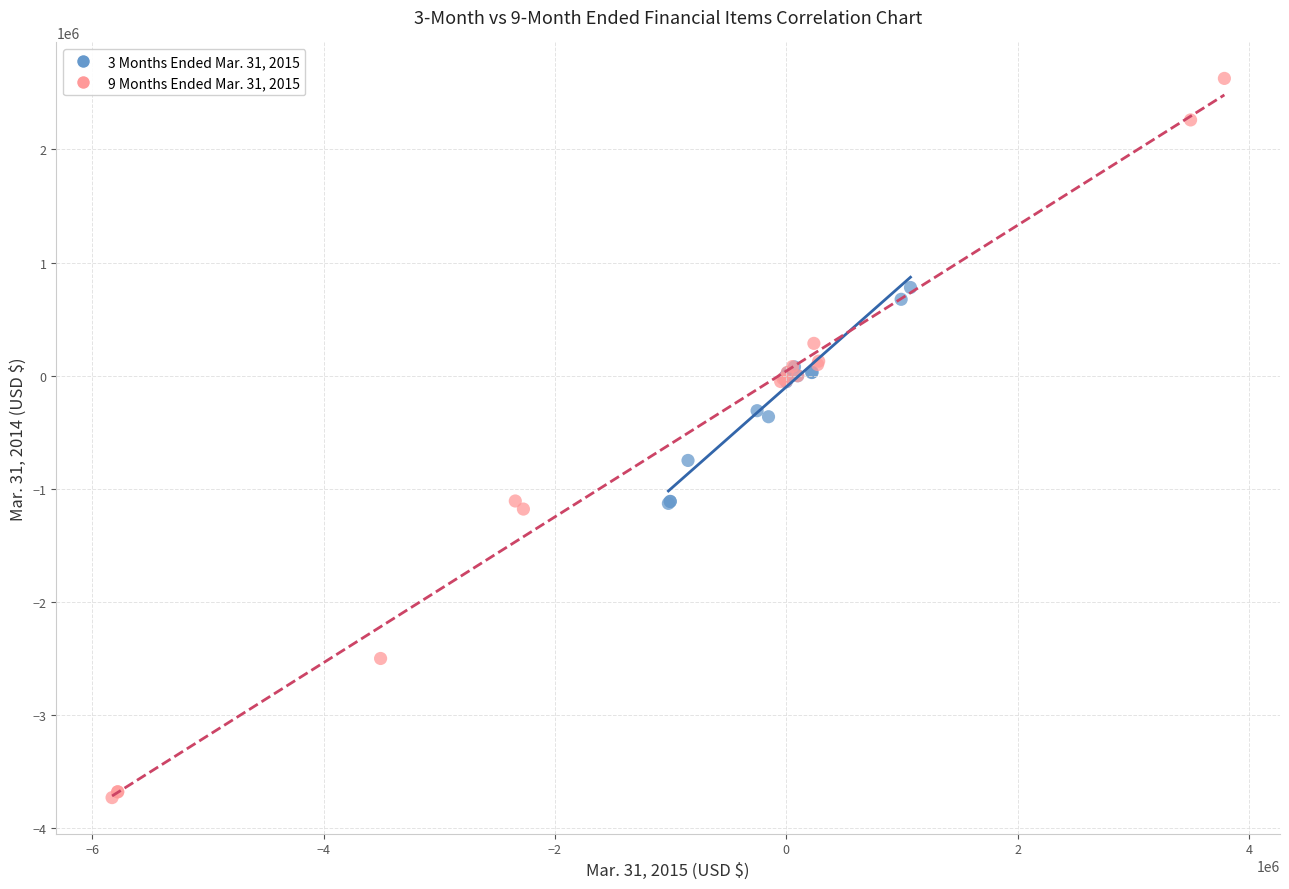

Which series has the widest spread of Y values?

9 Months Ended Mar. 31, 2015